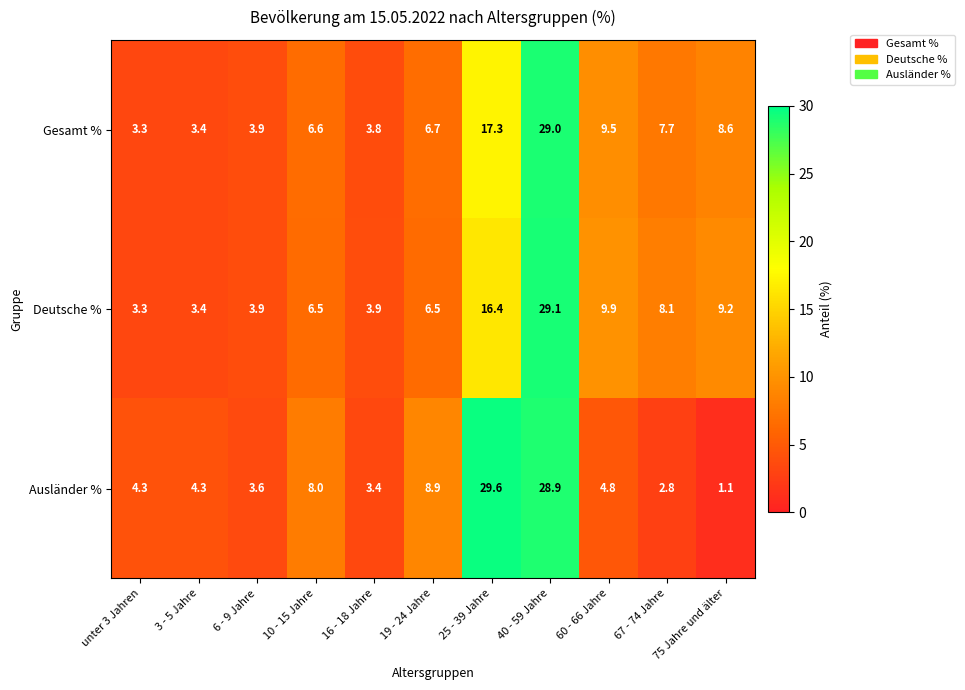

At which label does Gesamt % first exceed 6?

10 - 15 Jahre